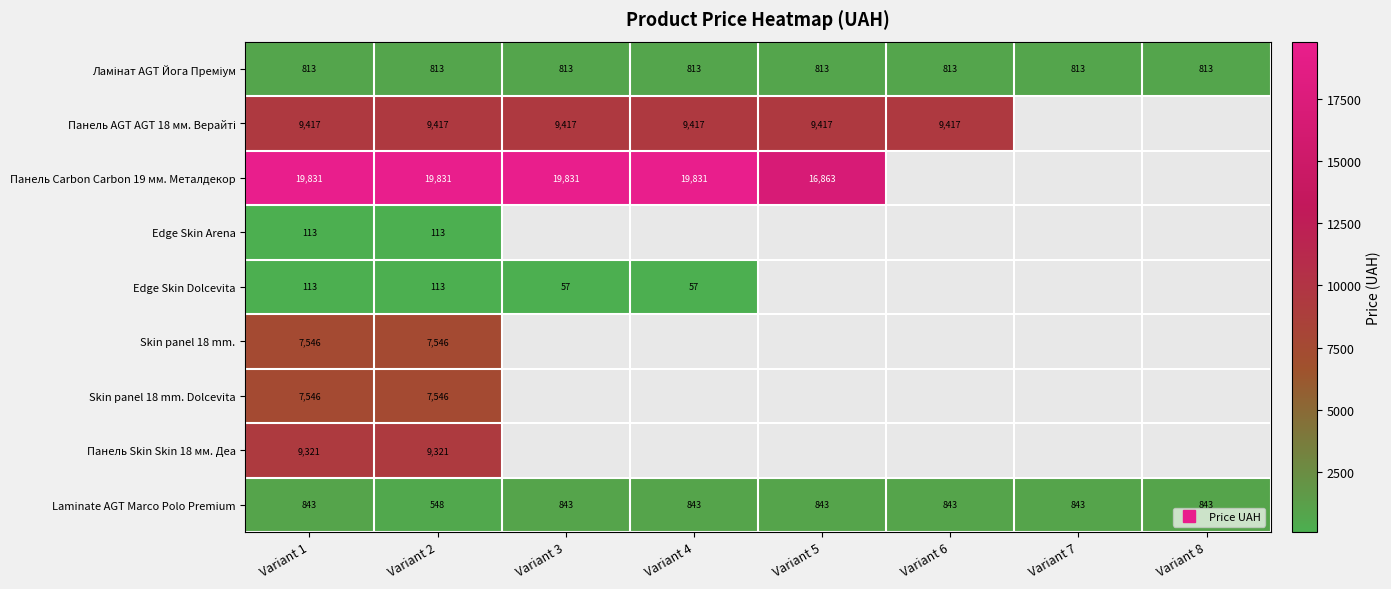

What is the maximum value for Skin panel 18 mm. Dolcevita?

7545.9